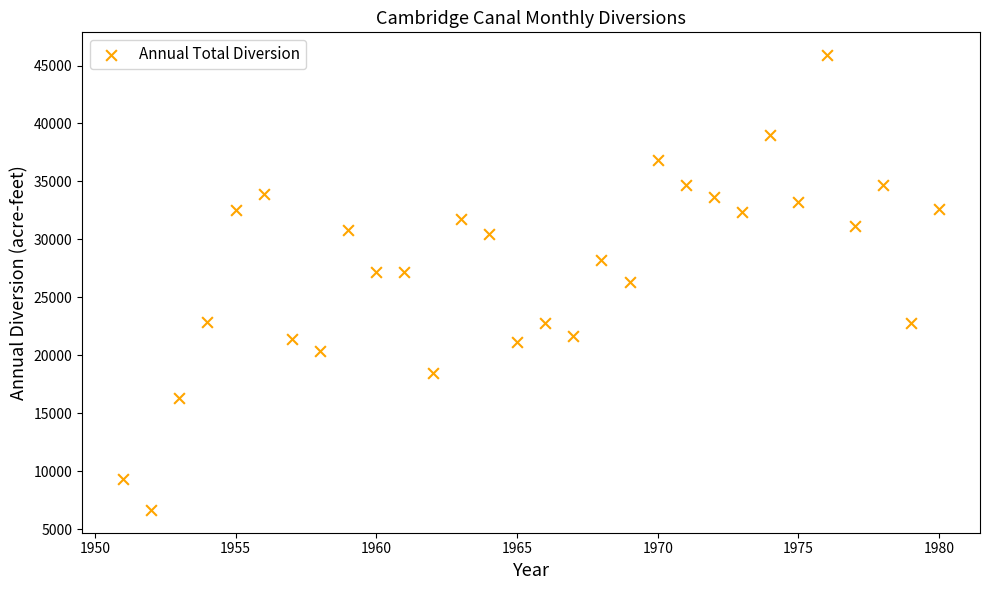

What is the range of X values (max minus min)?

29